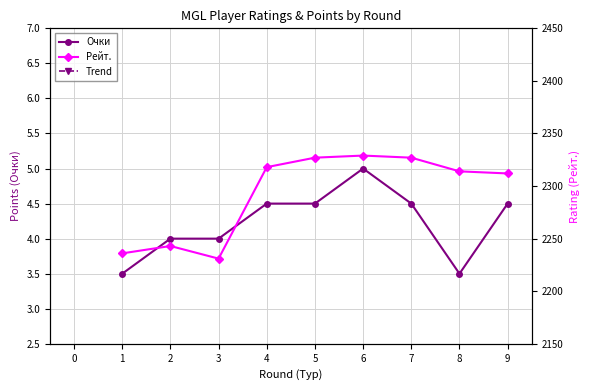

Rank the series by their maximum value, from highest to lowest.

Рейт., Trend, Очки